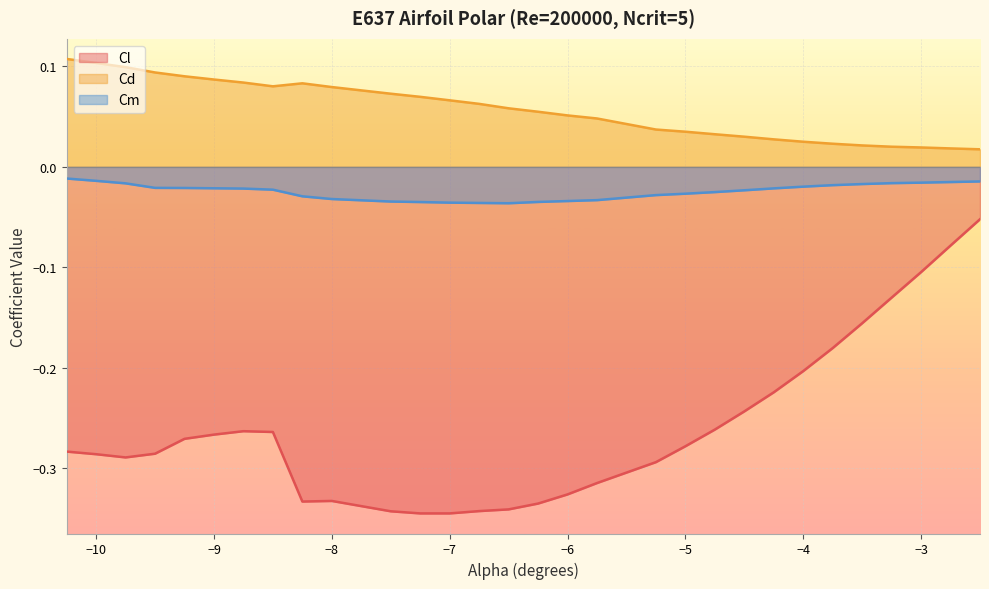

What is the total value across all series at -5.25?

-0.3